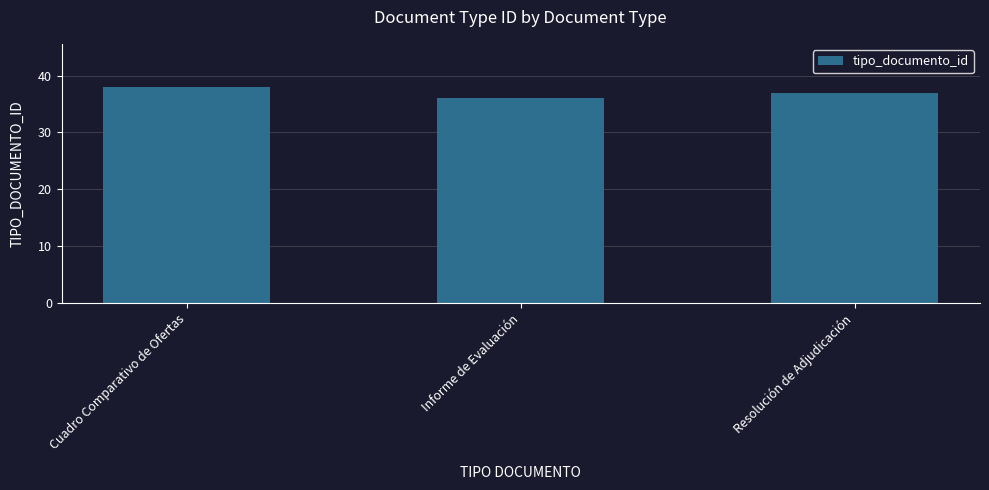

What value does the data have at Cuadro Comparativo de Ofertas?

38